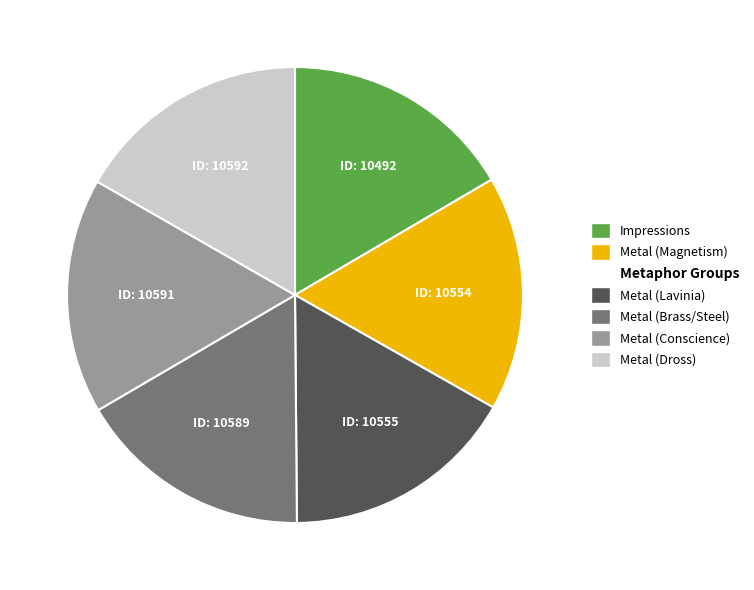

Does any single category account for the majority?

No